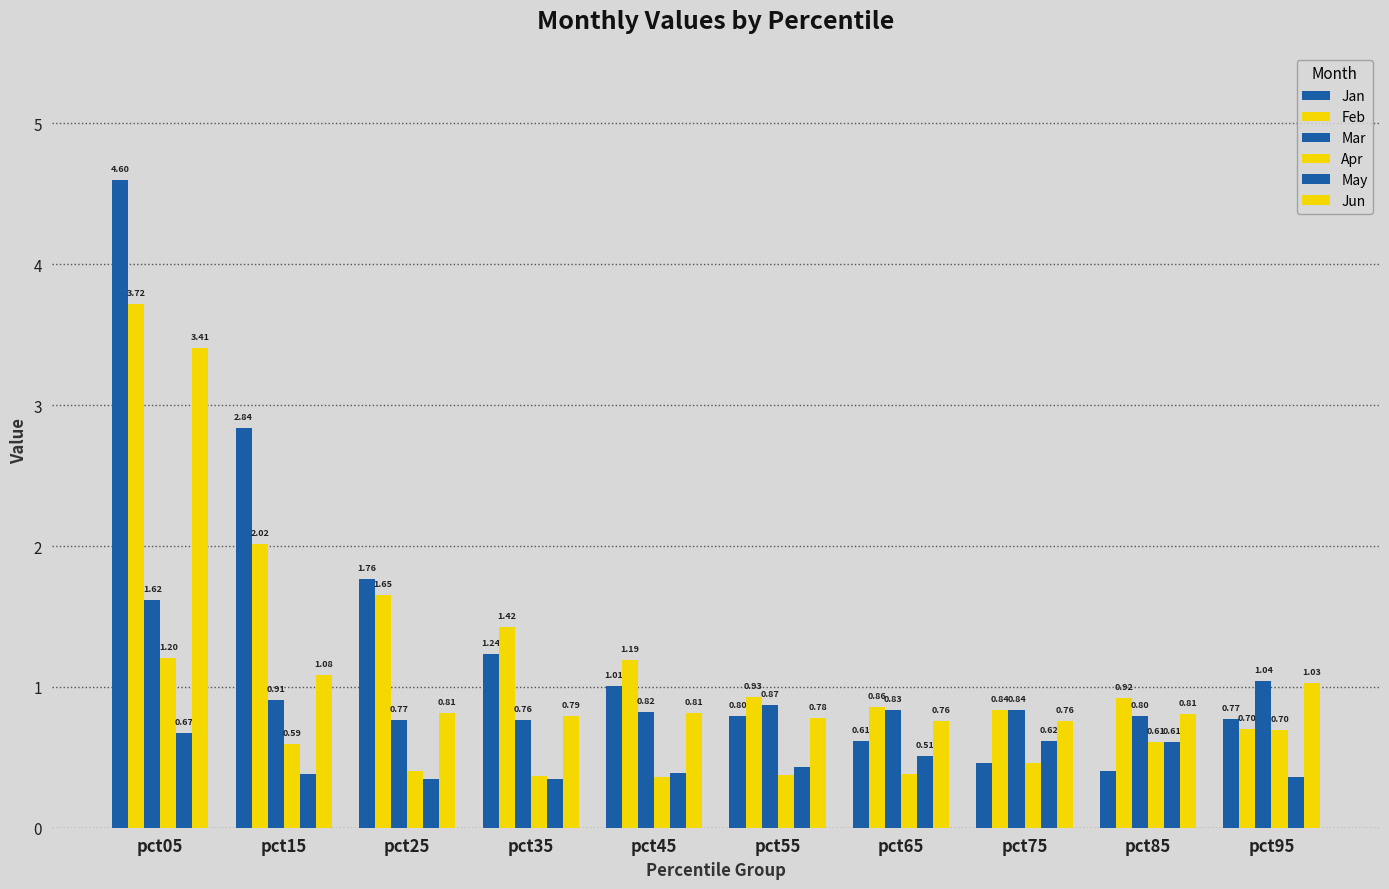

Which has a higher value, pct15 or pct35?

pct15